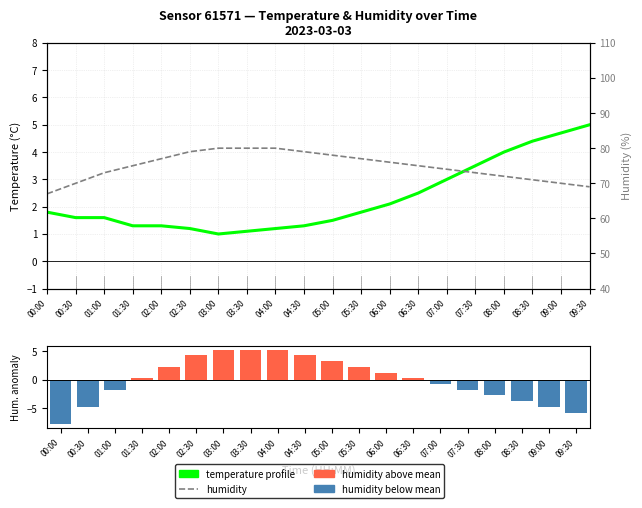

Reading left to right, transcribe all the data shown in this chart.

temperature: 00:00=1.8	00:30=1.6	01:00=1.6	01:30=1.3	02:00=1.3	02:30=1.2	03:00=1.0	03:30=1.1	04:00=1.2	04:30=1.3	05:00=1.5	05:30=1.8	06:00=2.1	06:30=2.5	07:00=3.0	07:30=3.5	08:00=4.0	08:30=4.4	09:00=4.7	09:30=5.0
humidity: 00:00=67.0	00:30=70.0	01:00=73.0	01:30=75.0	02:00=77.0	02:30=79.0	03:00=80.0	03:30=80.0	04:00=80.0	04:30=79.0	05:00=78.0	05:30=77.0	06:00=76.0	06:30=75.0	07:00=74.0	07:30=73.0	08:00=72.0	08:30=71.0	09:00=70.0	09:30=69.0
humidity anomaly: 00:00=-7.8	00:30=-4.8	01:00=-1.8	01:30=0.2	02:00=2.2	02:30=4.2	03:00=5.2	03:30=5.2	04:00=5.2	04:30=4.2	05:00=3.2	05:30=2.2	06:00=1.2	06:30=0.2	07:00=-0.8	07:30=-1.8	08:00=-2.8	08:30=-3.8	09:00=-4.8	09:30=-5.8